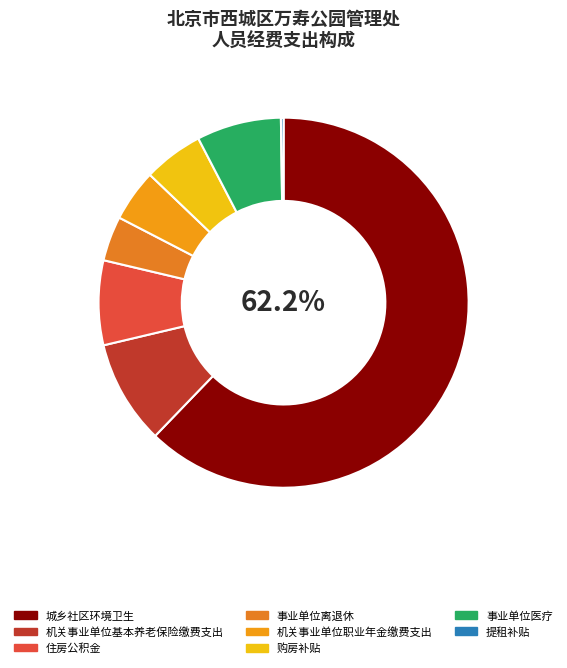

What is the change in value from 事业单位离退休 to 提租补贴?

-25.1